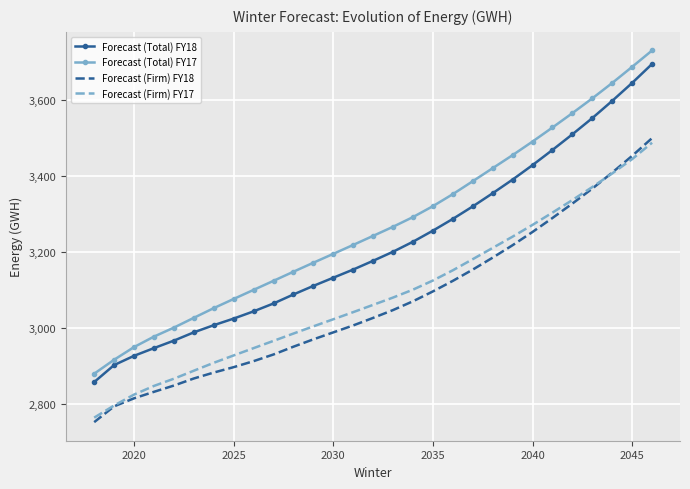

What is the average value of the Forecast (Firm) FY18 series?

3068.0